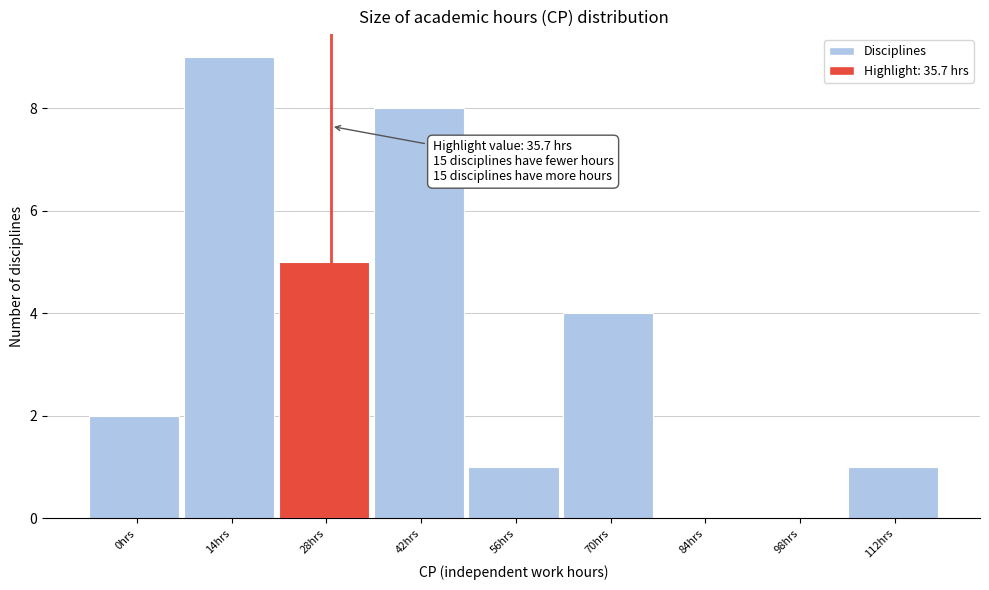

Reading left to right, list all the values displayed in this chart.

0hrs=2	14hrs=9	28hrs=5	42hrs=8	56hrs=1	70hrs=4	84hrs=0	98hrs=0	112hrs=1